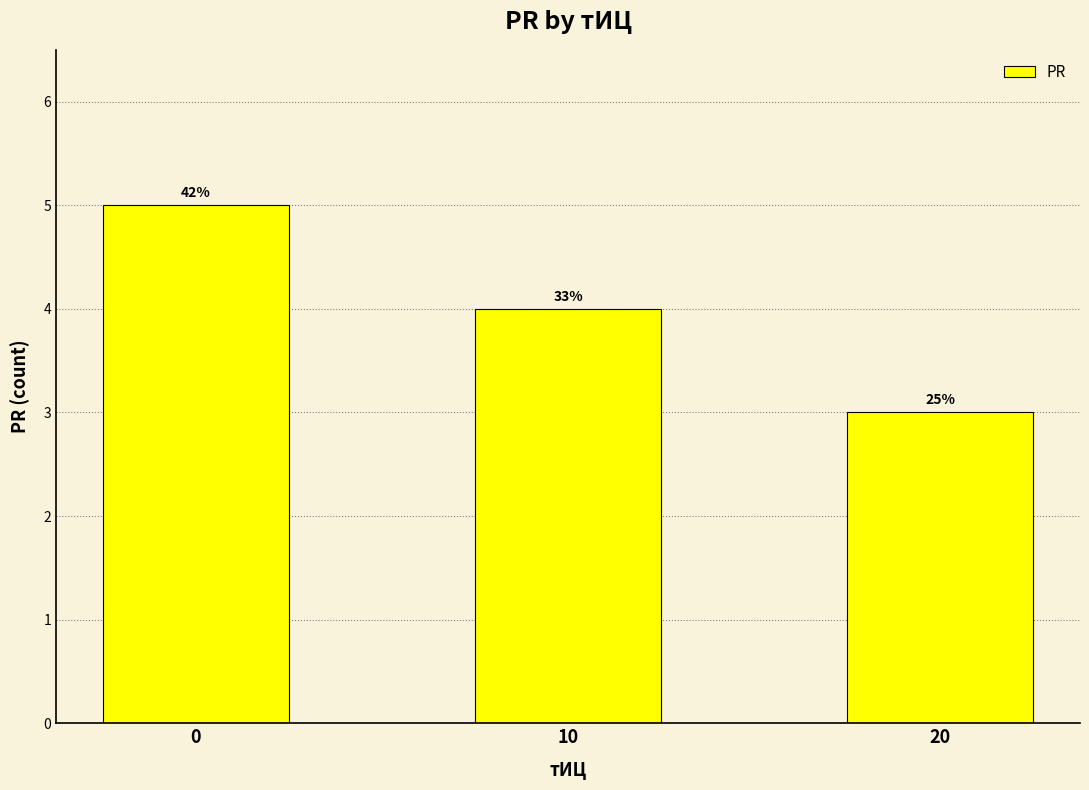

Approximately how many times larger is the value at 10 compared to 0?

0.8